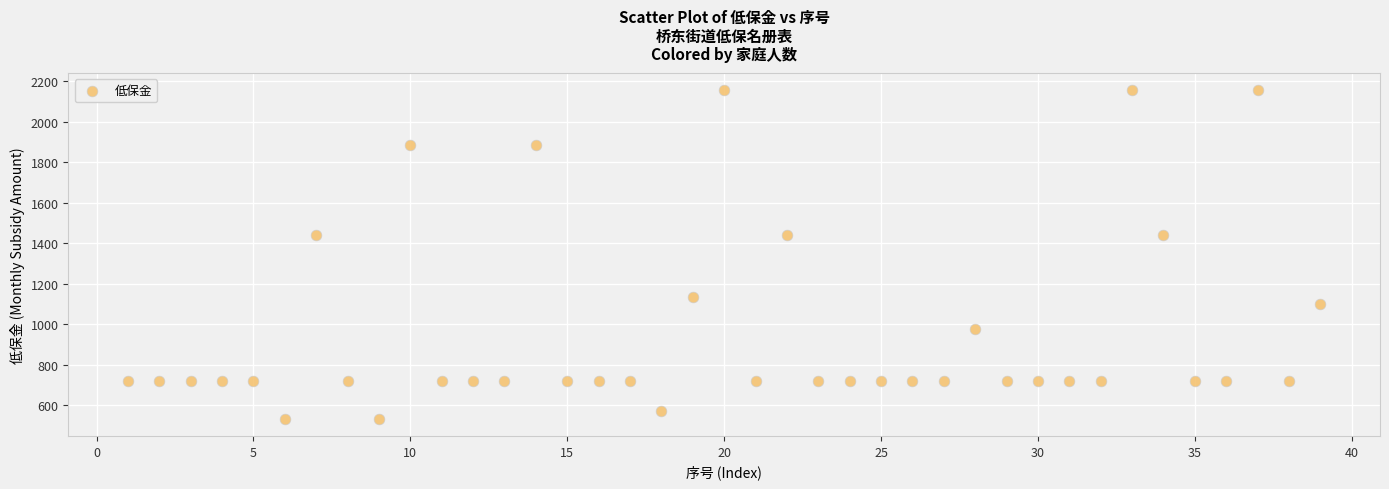

What is the range of X values (max minus min)?

38